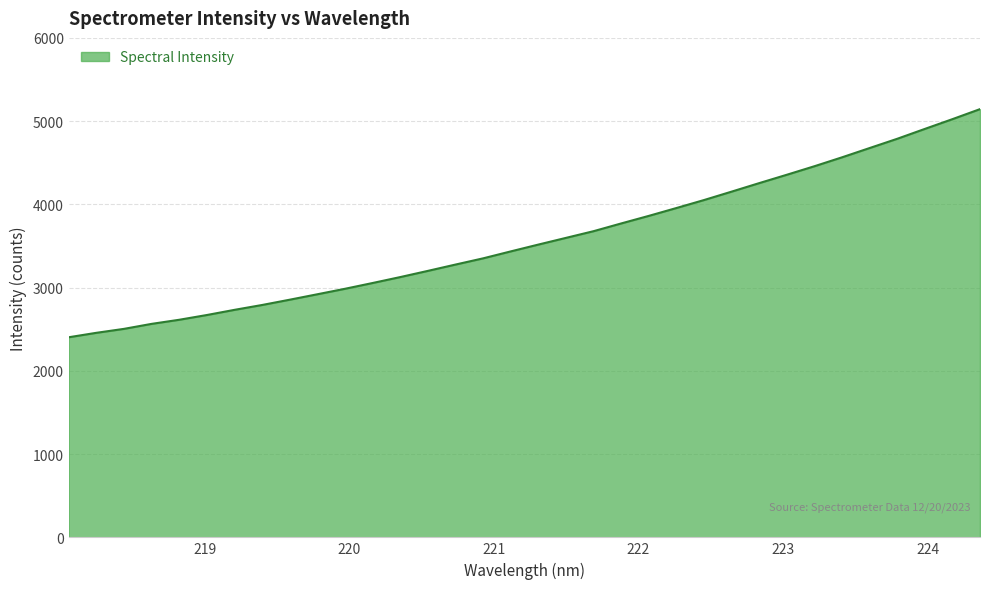

What is the greatest value displayed?

5144.2